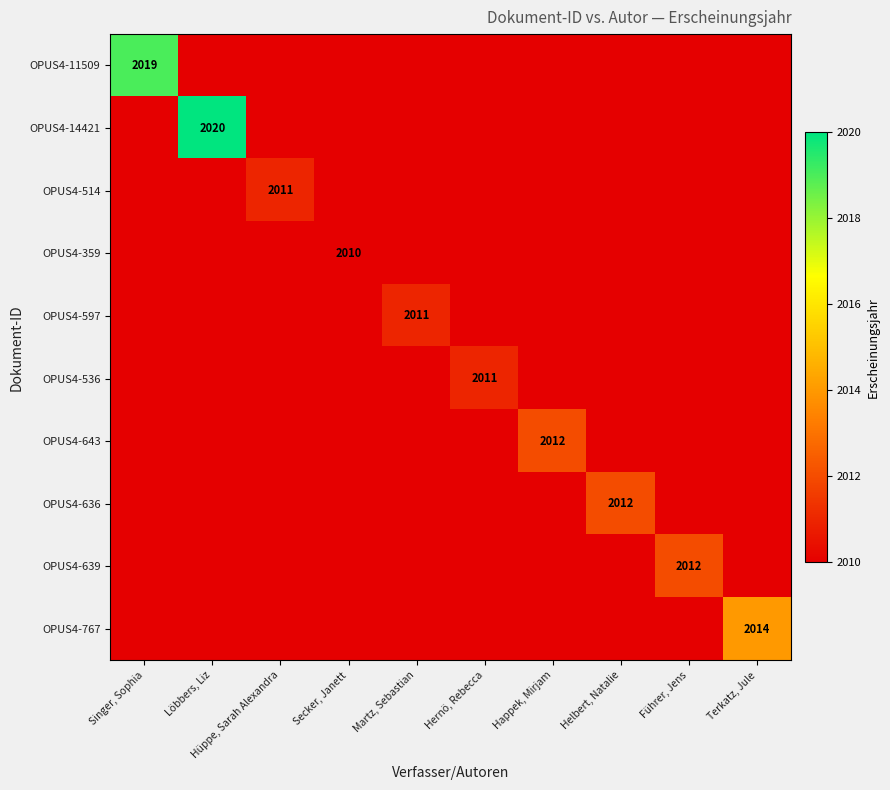

True or false: OPUS4-536 has a value of 2011 at Hernö, Rebecca.

True